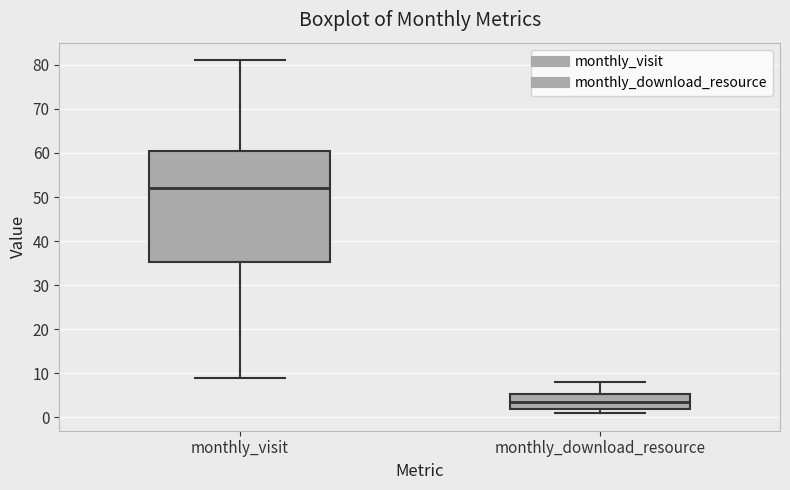

Which box's median line is the highest?

monthly_visit